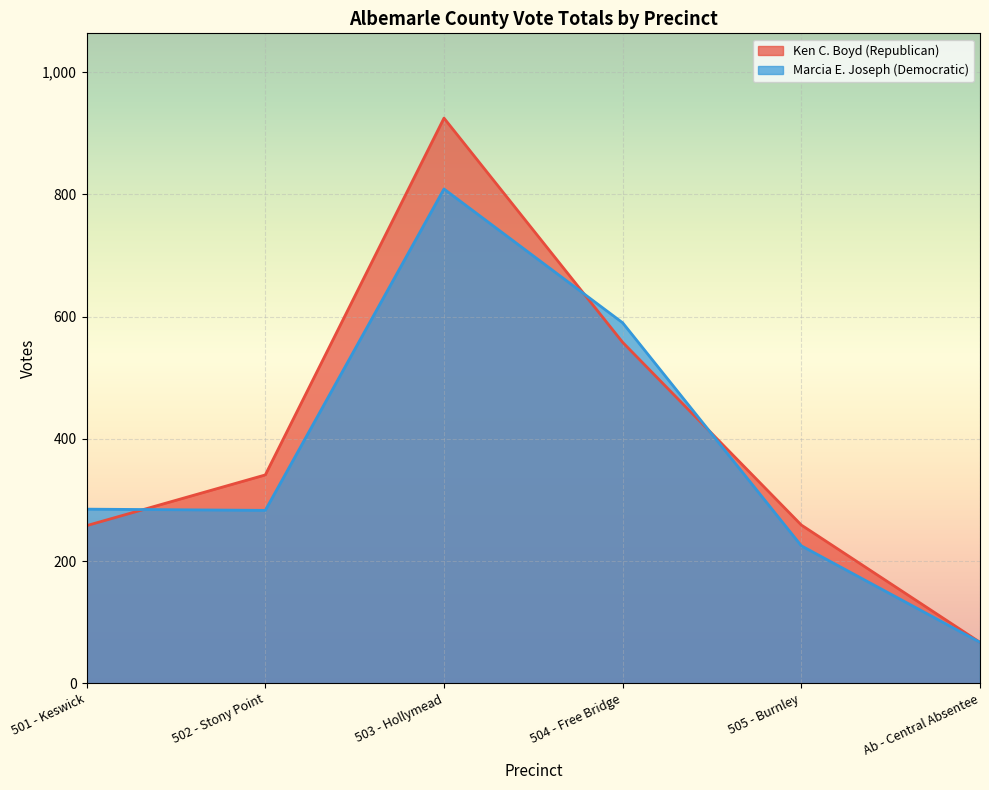

The Marcia E. Joseph (Democratic) series shows 809 at 503 - Hollymead. True or false?

True